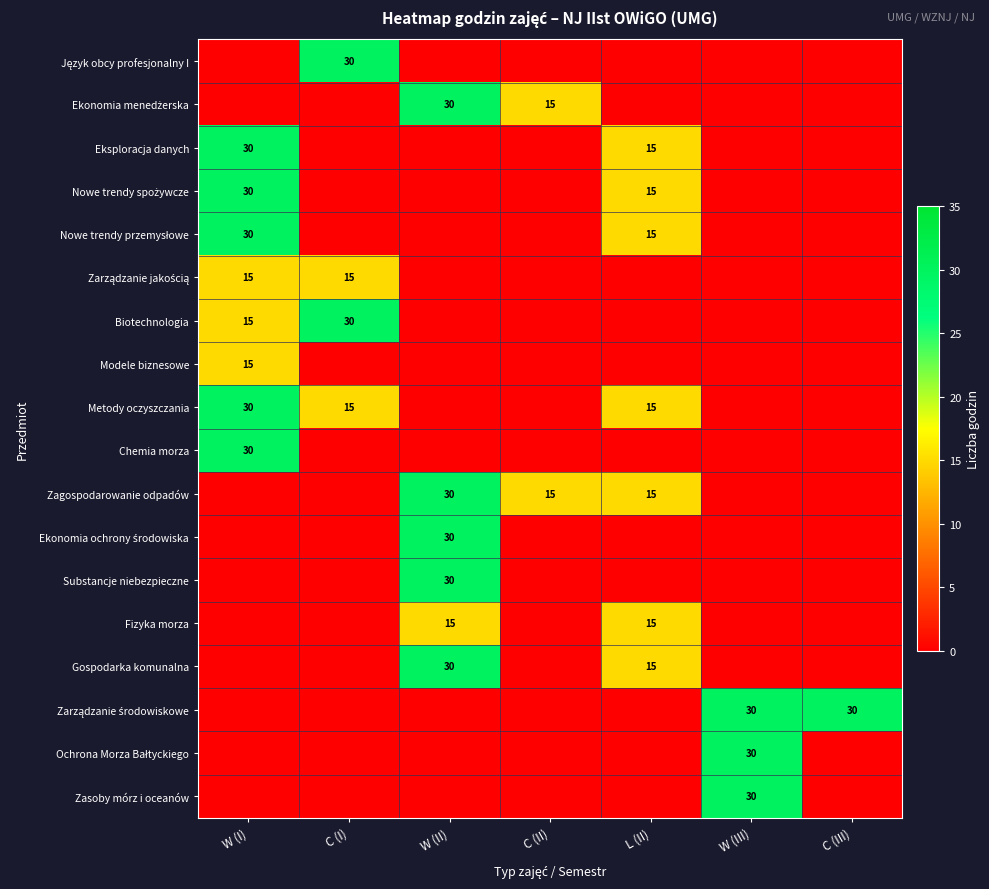

Which series has the widest spread of values?

Język obcy profesjonalny I